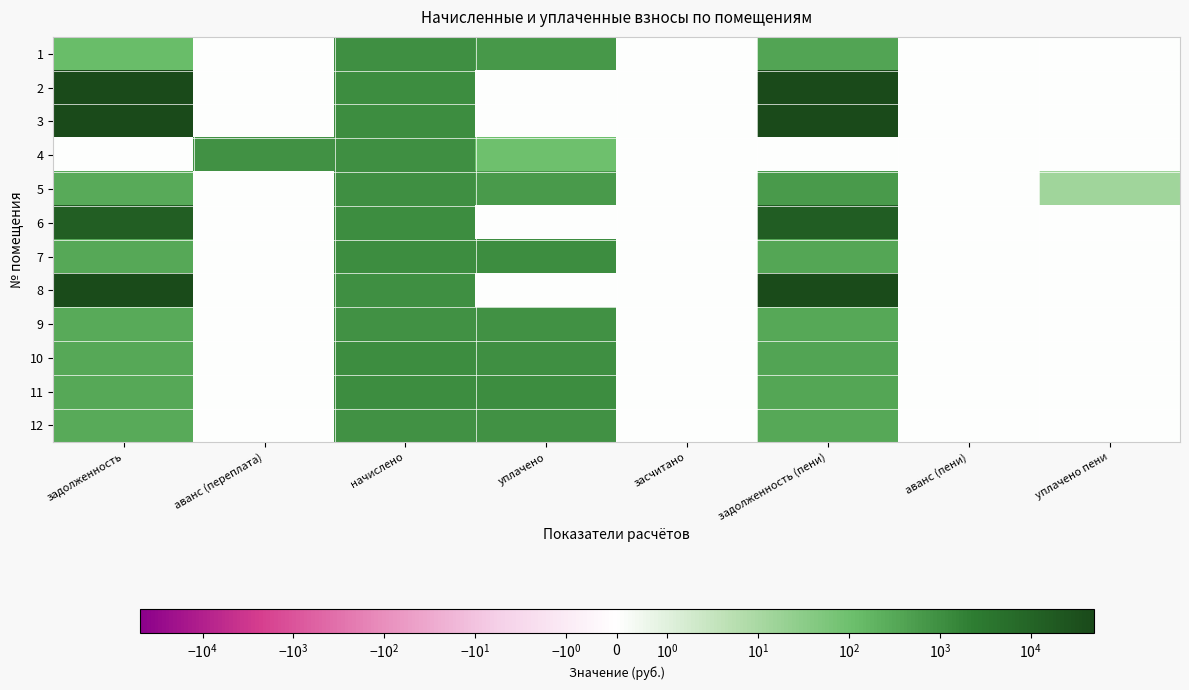

Reading left to right, transcribe all the data shown in this chart.

1: задолженность=123.5	аванс (переплата)=0.0	начислено=940.3	уплачено=679.9	засчитано=0.0	задолженность (пени)=383.9	аванс (пени)=0.0	уплачено пени=0.0
2: задолженность=48062.4	аванс (переплата)=0.0	начислено=1103.2	уплачено=0.0	засчитано=0.0	задолженность (пени)=49165.6	аванс (пени)=0.0	уплачено пени=0.0
3: задолженность=47870.4	аванс (переплата)=0.0	начислено=1098.8	уплачено=0.0	засчитано=0.0	задолженность (пени)=48969.2	аванс (пени)=0.0	уплачено пени=0.0
4: задолженность=0.0	аванс (переплата)=857.7	начислено=960.1	уплачено=102.3	засчитано=0.0	задолженность (пени)=0.0	аванс (пени)=0.0	уплачено пени=0.0
5: задолженность=300.6	аванс (переплата)=0.0	начислено=949.0	уплачено=603.4	засчитано=0.0	задолженность (пени)=632.7	аванс (пени)=0.0	уплачено пени=13.5
6: задолженность=14139.7	аванс (переплата)=0.0	начислено=1085.6	уплачено=0.0	засчитано=0.0	задолженность (пени)=15570.0	аванс (пени)=0.0	уплачено пени=0.0
7: задолженность=323.0	аванс (переплата)=0.0	начислено=1068.0	уплачено=1035.0	засчитано=0.0	задолженность (пени)=356.0	аванс (пени)=0.0	уплачено пени=0.0
8: задолженность=42210.4	аванс (переплата)=0.0	начислено=968.9	уплачено=0.0	засчитано=0.0	задолженность (пени)=43179.3	аванс (пени)=0.0	уплачено пени=0.0
9: задолженность=277.7	аванс (переплата)=0.0	начислено=918.2	уплачено=889.9	засчитано=0.0	задолженность (пени)=306.1	аванс (пени)=0.0	уплачено пени=0.0
10: задолженность=325.0	аванс (переплата)=0.0	начислено=1074.6	уплачено=1008.2	засчитано=0.0	задолженность (пени)=391.4	аванс (пени)=0.0	уплачено пени=0.0
11: задолженность=323.0	аванс (переплата)=0.0	начислено=1068.0	уплачено=1035.0	засчитано=0.0	задолженность (пени)=356.0	аванс (пени)=0.0	уплачено пени=0.0
12: задолженность=280.4	аванс (переплата)=0.0	начислено=927.0	уплачено=898.4	засчитано=0.0	задолженность (пени)=309.0	аванс (пени)=0.0	уплачено пени=0.0